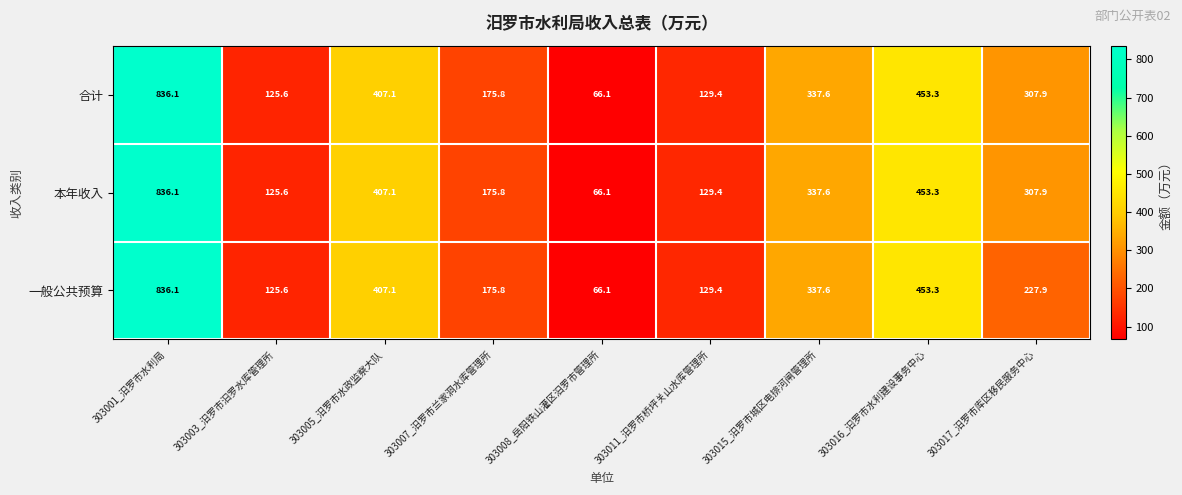

Reading left to right, transcribe all the data shown in this chart.

合计: 303001_汨罗市水利局=836.1	303003_汨罗市汨罗水库管理所=125.6	303005_汨罗市水政监察大队=407.1	303007_汨罗市兰家洞水库管理所=175.8	303008_岳阳铁山灌区汨罗市管理所=66.1	303011_汨罗市桥坪关山水库管理所=129.4	303015_汨罗市城区电排河闸管理所=337.6	303016_汩罗市水利建设事务中心=453.3	303017_汨罗市库区移民服务中心=307.9
本年收入: 303001_汨罗市水利局=836.1	303003_汨罗市汨罗水库管理所=125.6	303005_汨罗市水政监察大队=407.1	303007_汨罗市兰家洞水库管理所=175.8	303008_岳阳铁山灌区汨罗市管理所=66.1	303011_汨罗市桥坪关山水库管理所=129.4	303015_汨罗市城区电排河闸管理所=337.6	303016_汩罗市水利建设事务中心=453.3	303017_汨罗市库区移民服务中心=307.9
一般公共预算: 303001_汨罗市水利局=836.1	303003_汨罗市汨罗水库管理所=125.6	303005_汨罗市水政监察大队=407.1	303007_汨罗市兰家洞水库管理所=175.8	303008_岳阳铁山灌区汨罗市管理所=66.1	303011_汨罗市桥坪关山水库管理所=129.4	303015_汨罗市城区电排河闸管理所=337.6	303016_汩罗市水利建设事务中心=453.3	303017_汨罗市库区移民服务中心=227.9